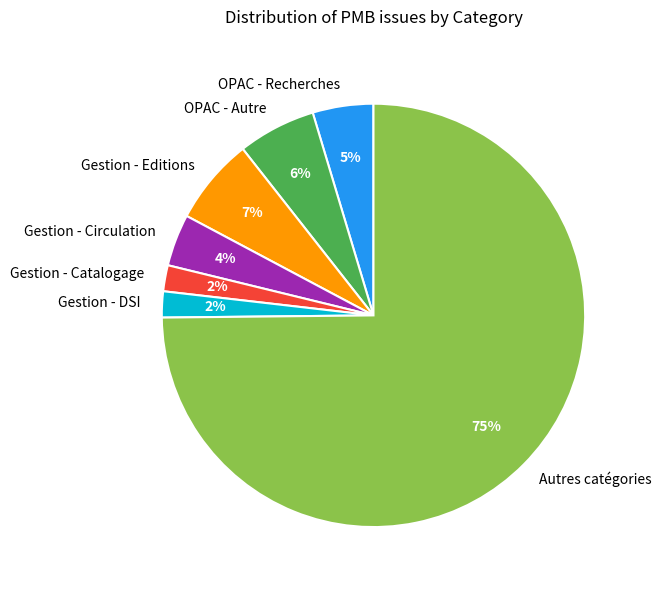

What is the ratio of the value at Gestion - DSI to the value at OPAC - Autre?

0.3